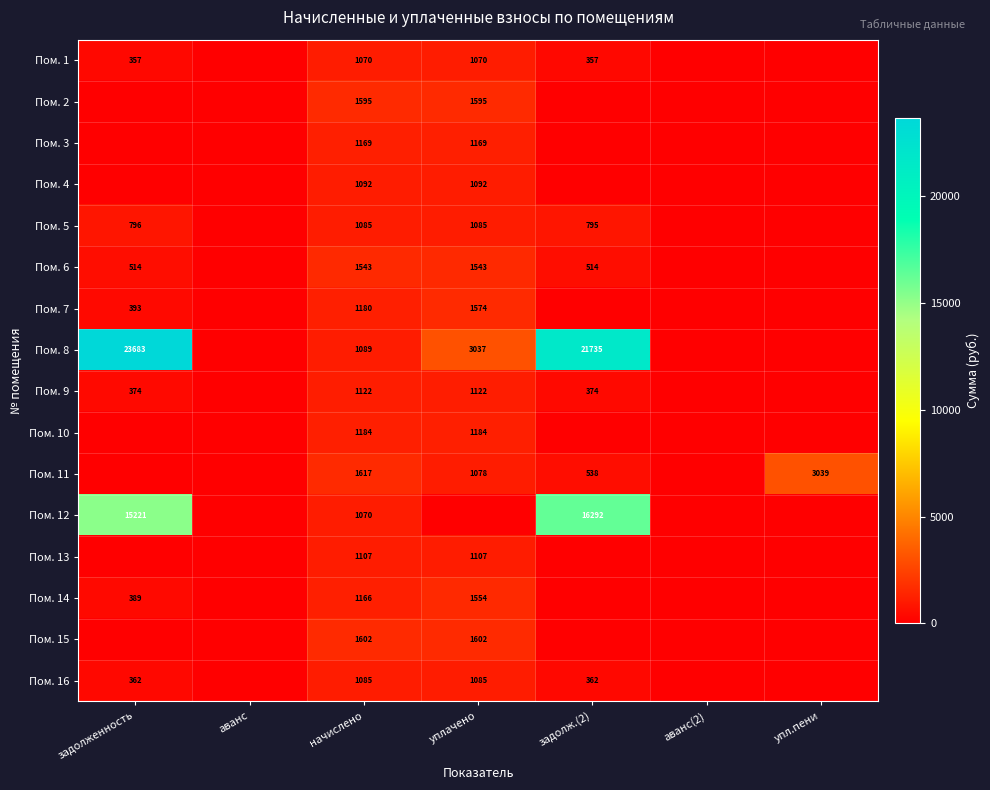

Which has a higher value, задолженность or аванс(2)?

задолженность